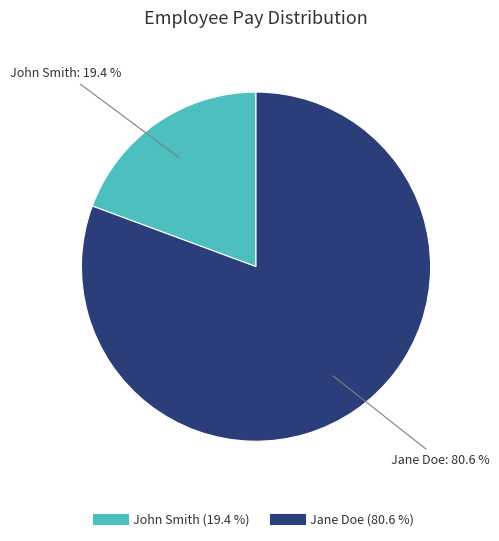

Does any single category account for the majority?

Yes